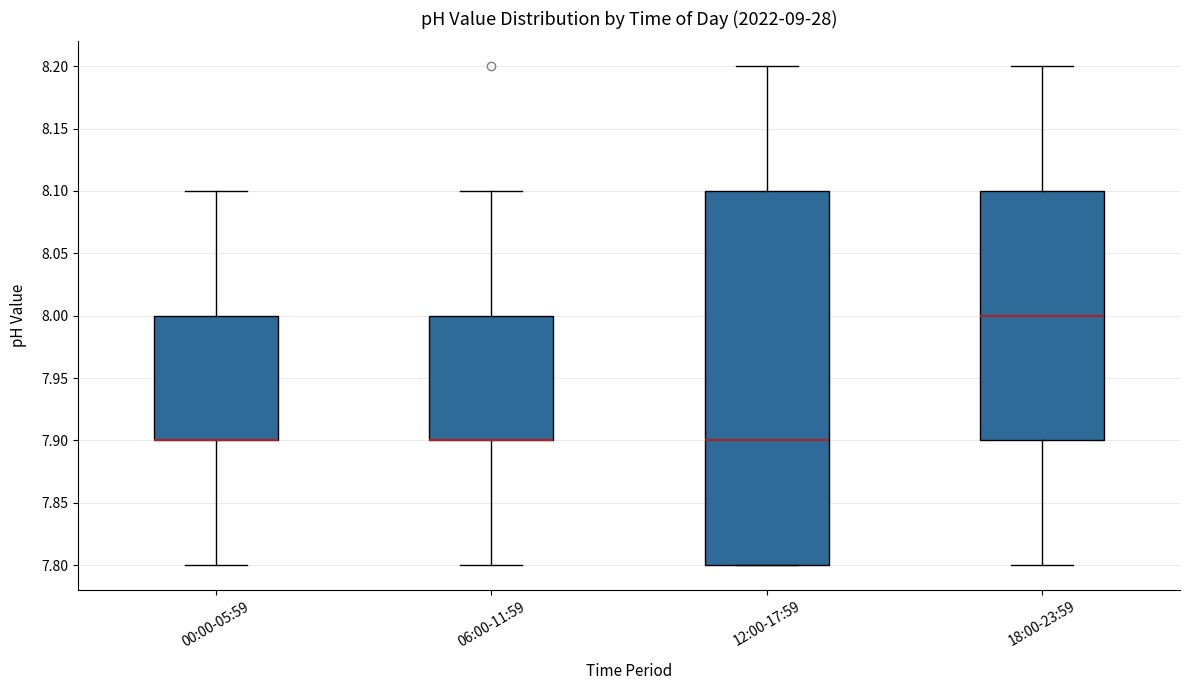

Comparing the boxes themselves (not the whiskers), which one is the tallest?

12:00-17:59